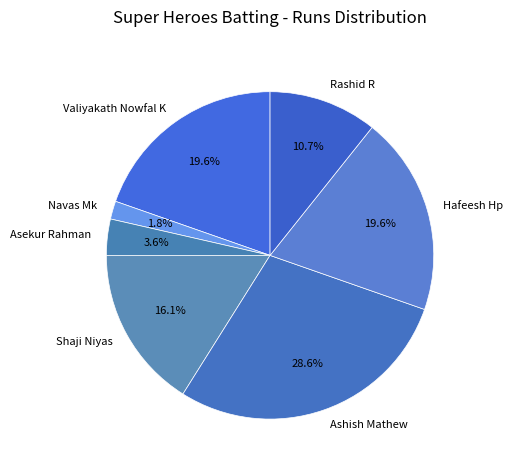

What is the largest slice in the pie chart?

Ashish Mathew